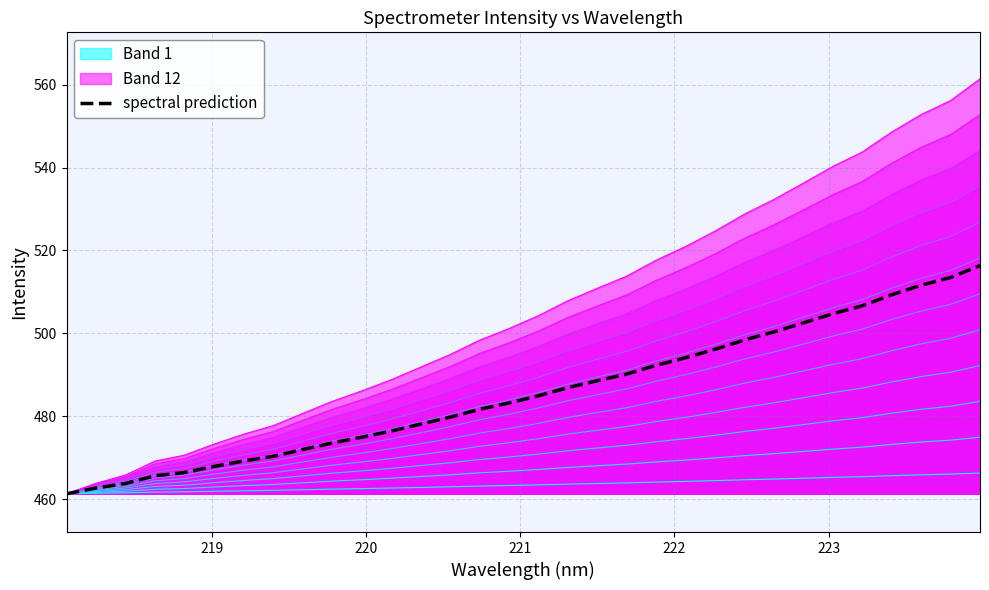

How many distinct data groups are displayed?

13